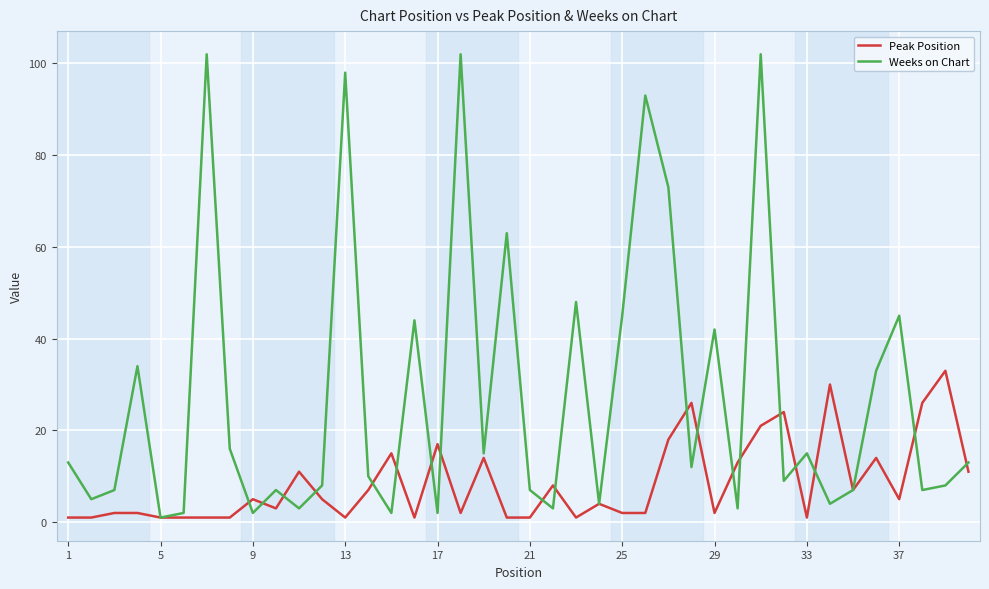

List the series in order of their peak value, lowest first.

Peak Position, Weeks on Chart